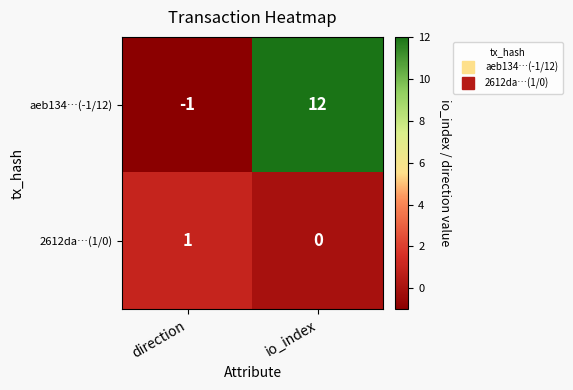

At which label is aeb134…(-1/12) closest to 5?

direction